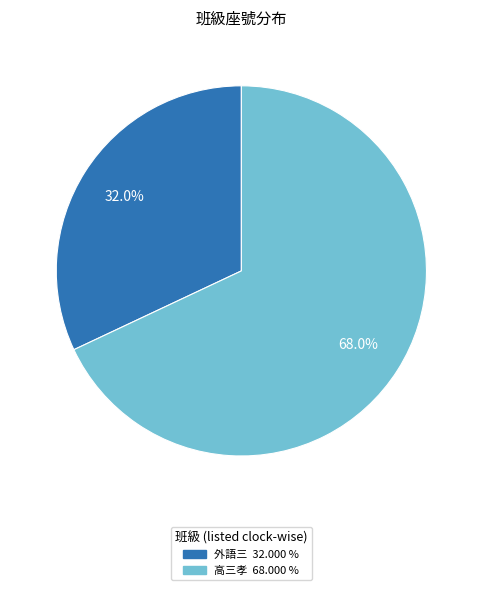

What is the ratio of the value at 外語三 to the value at 高三孝?

0.5